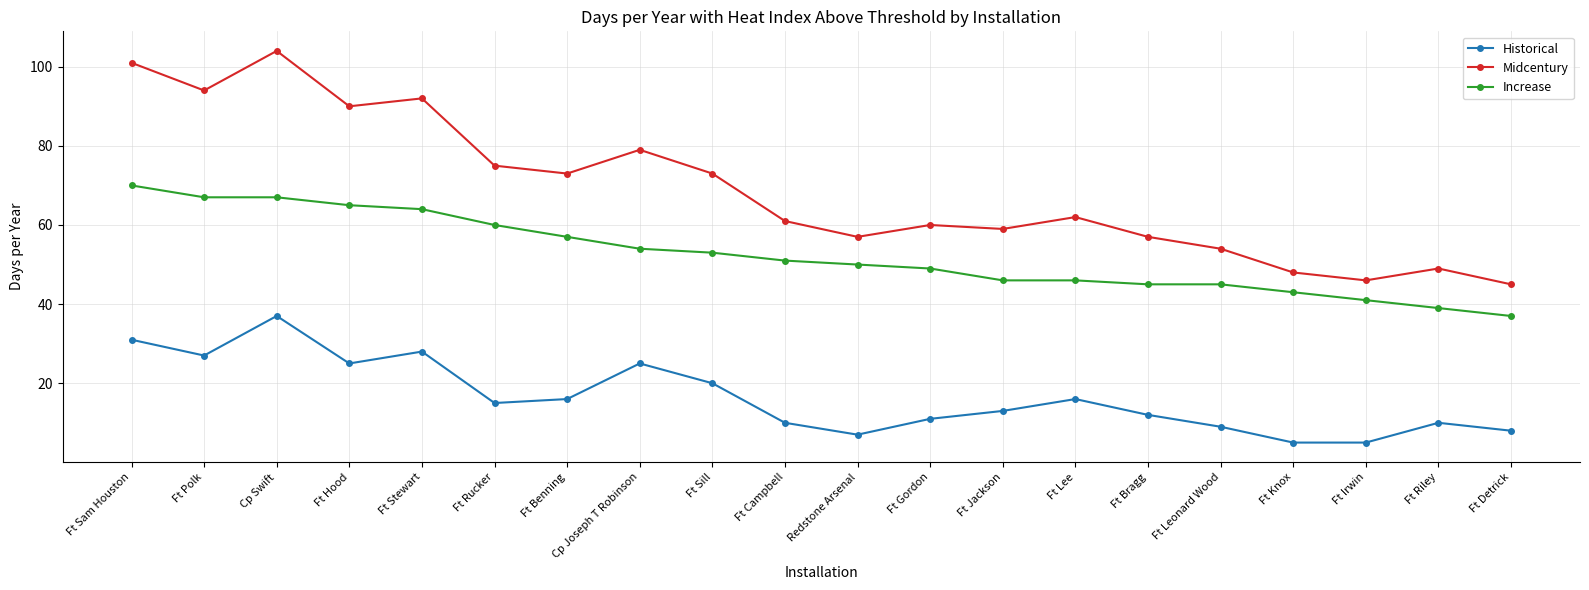

Which label corresponds to the largest value in the chart?

Cp Swift